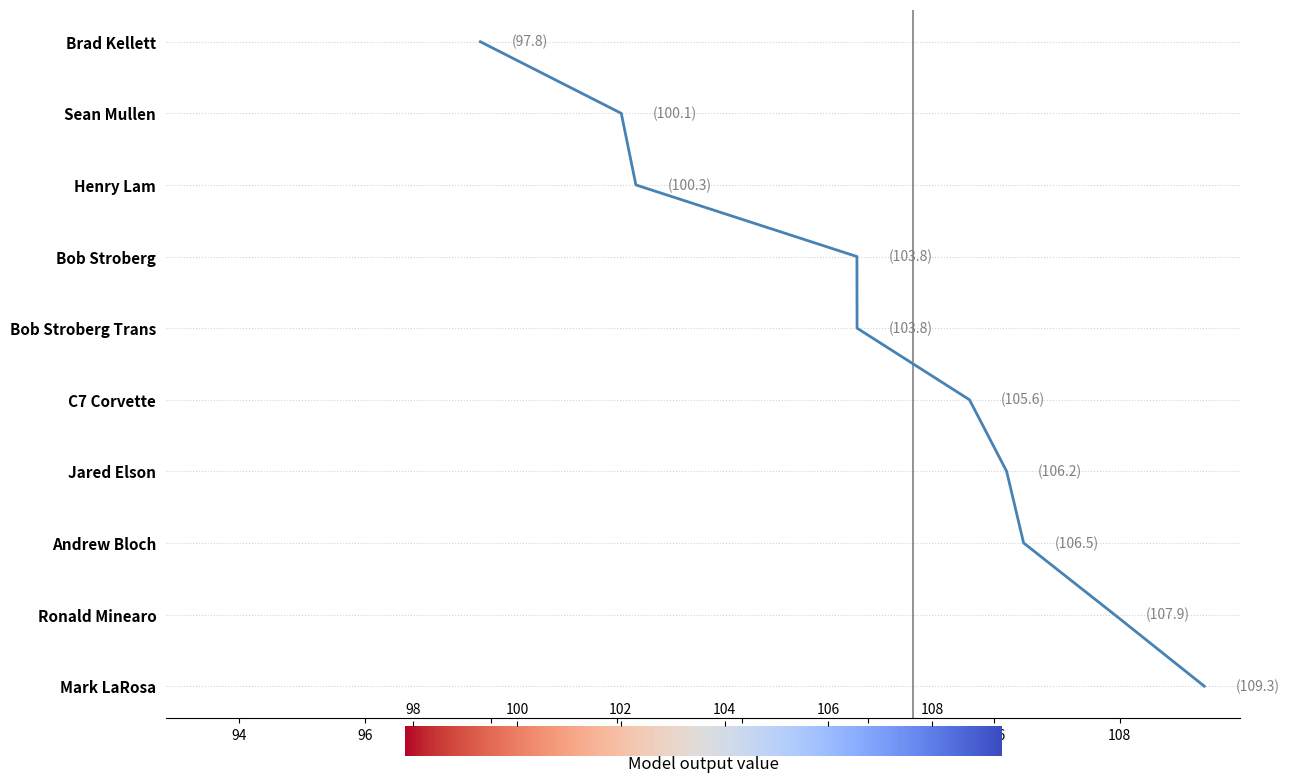

Approximately how many times larger is the value at 96 compared to 98?

0.7